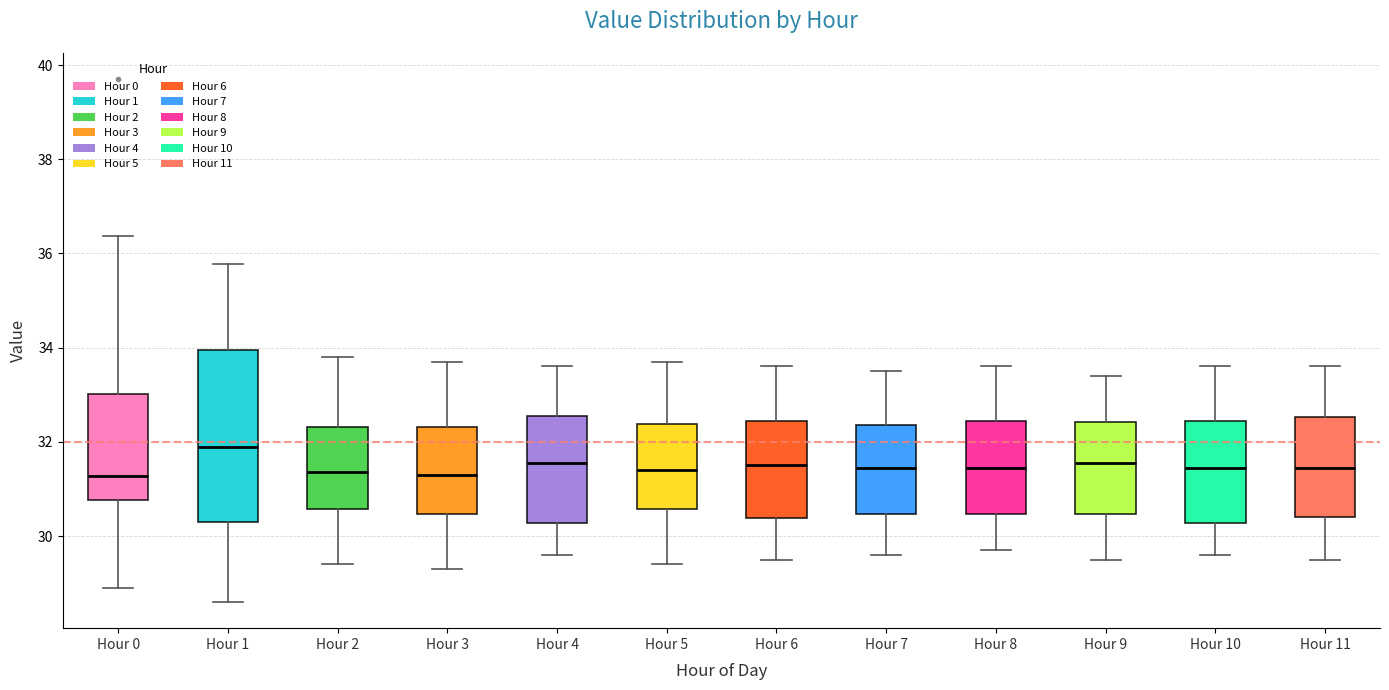

Which box is the tallest, from its lower edge to its upper edge?

Hour 1